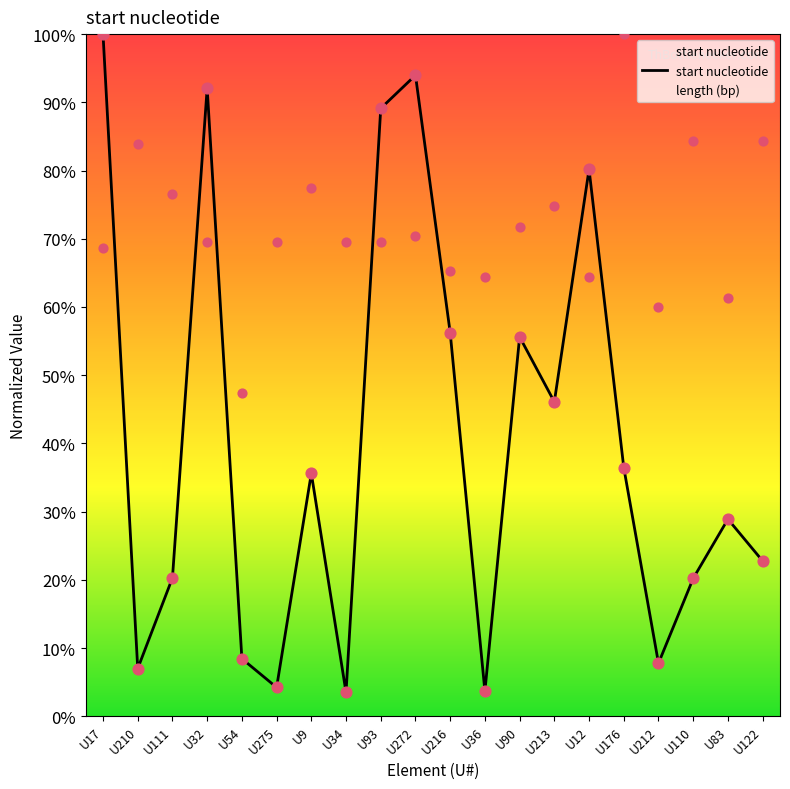

Which has a higher value, U90 or U32?

U32